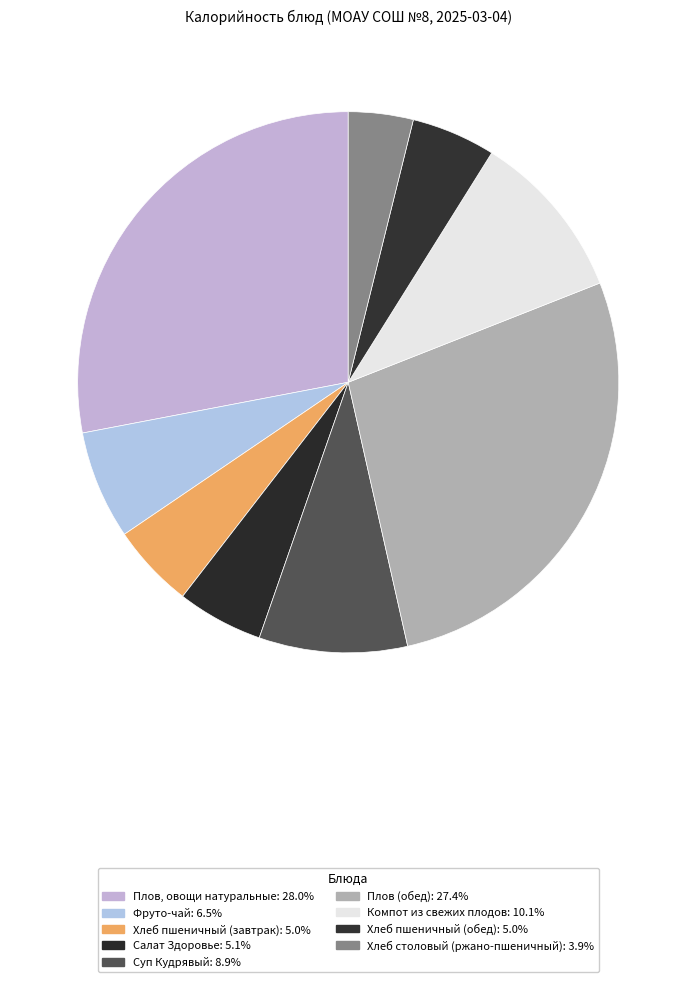

Combined, what portion of the pie is Плов (обед) and Хлеб пшеничный (завтрак)?

32.5%